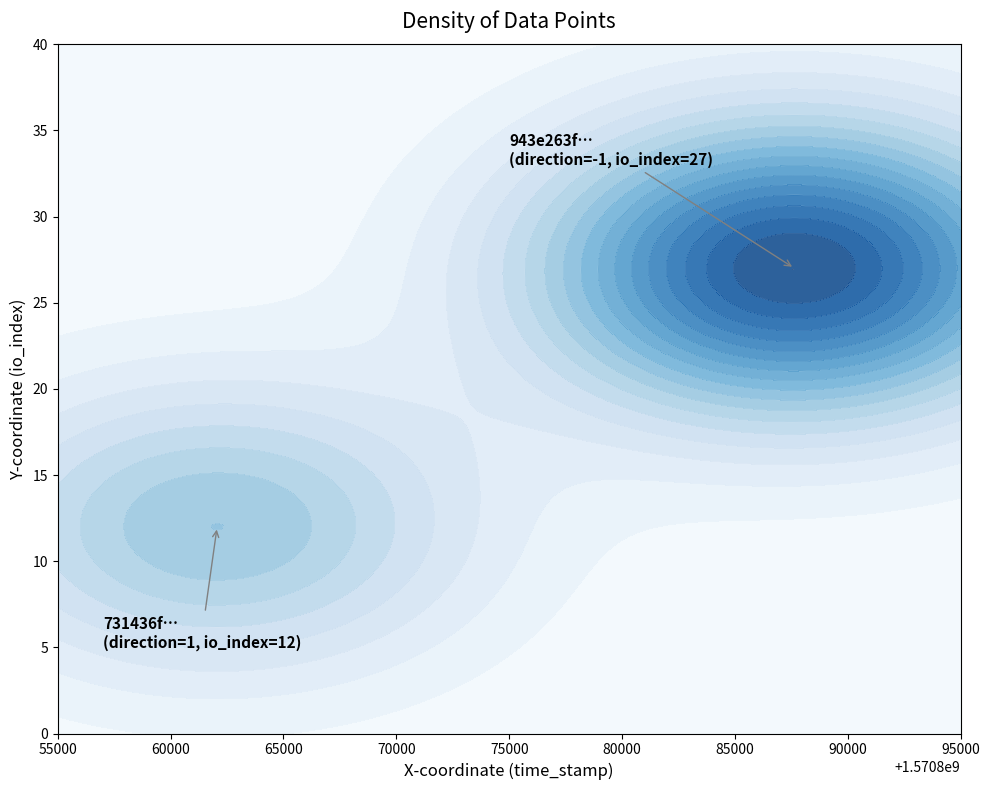

Read the 943e263f58cd67fe13737e97ef45915d51f6ae1 value at time_stamp.

1570887638.0